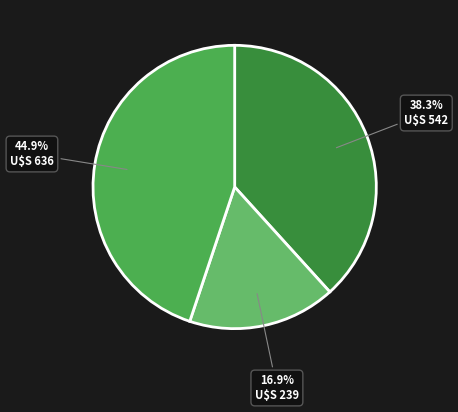

Does any single category account for the majority?

No